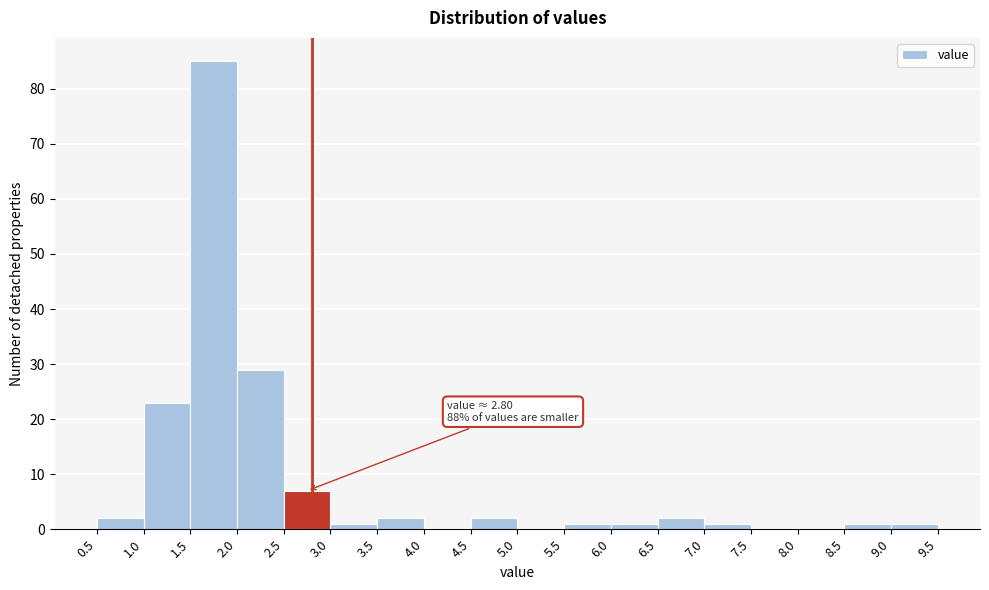

Which range on the x-axis has the tallest bar?

1.5 to 2.0